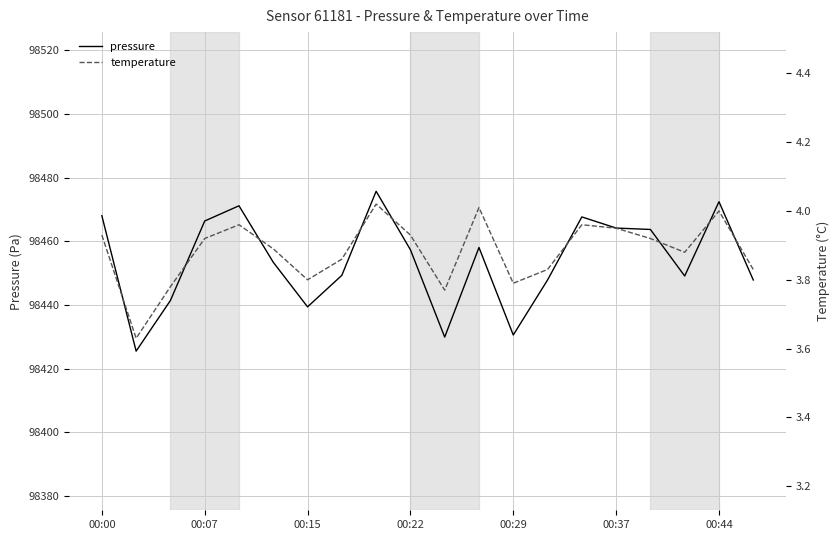

True or false: temperature has a value of 3.9 at 7.

True